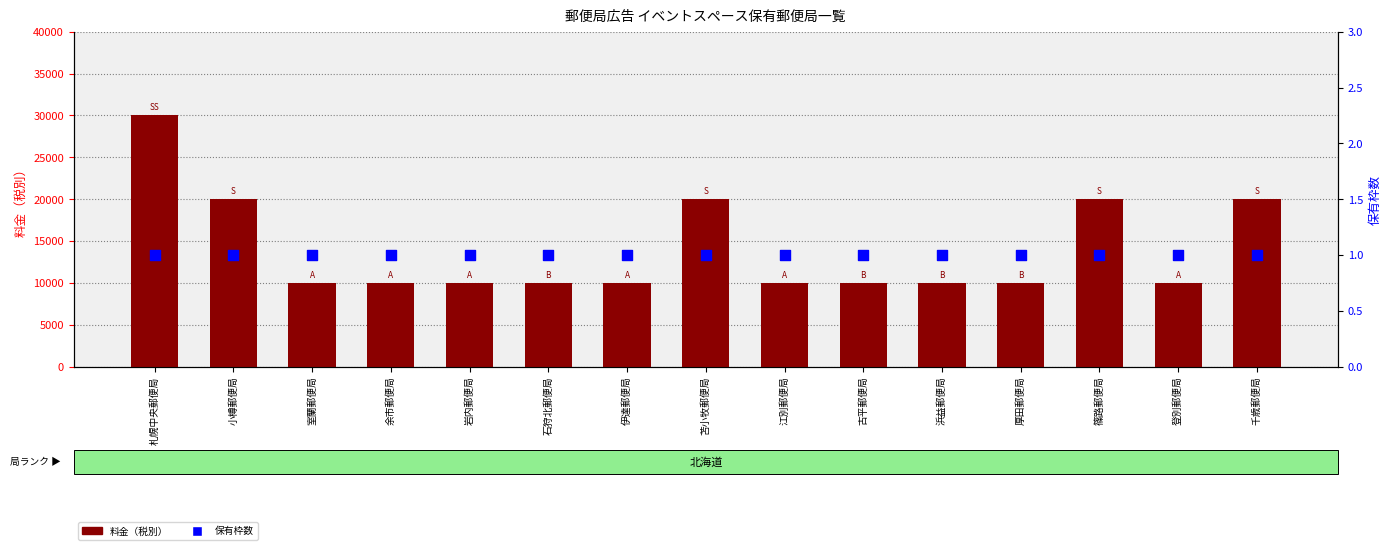

Which series contains the highest Y value?

料金（税別）